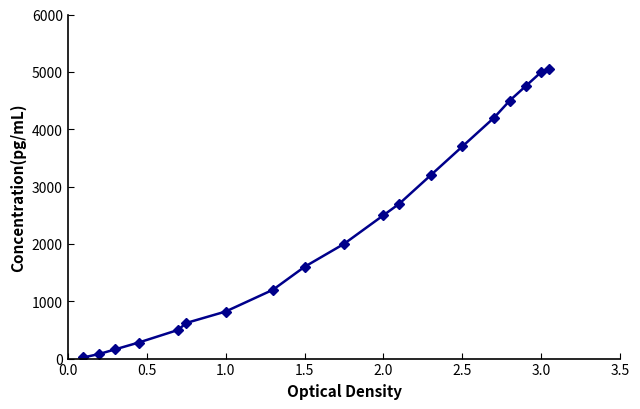

Does the chart display data point markers on the line(s)?

Yes